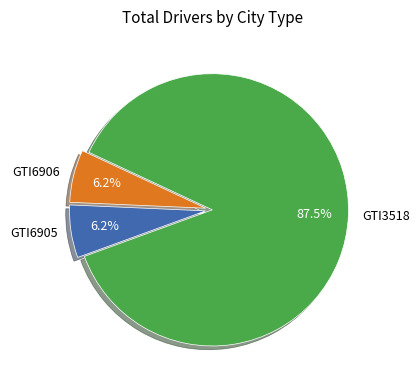

To the nearest percent, what is the average slice percentage?

33%